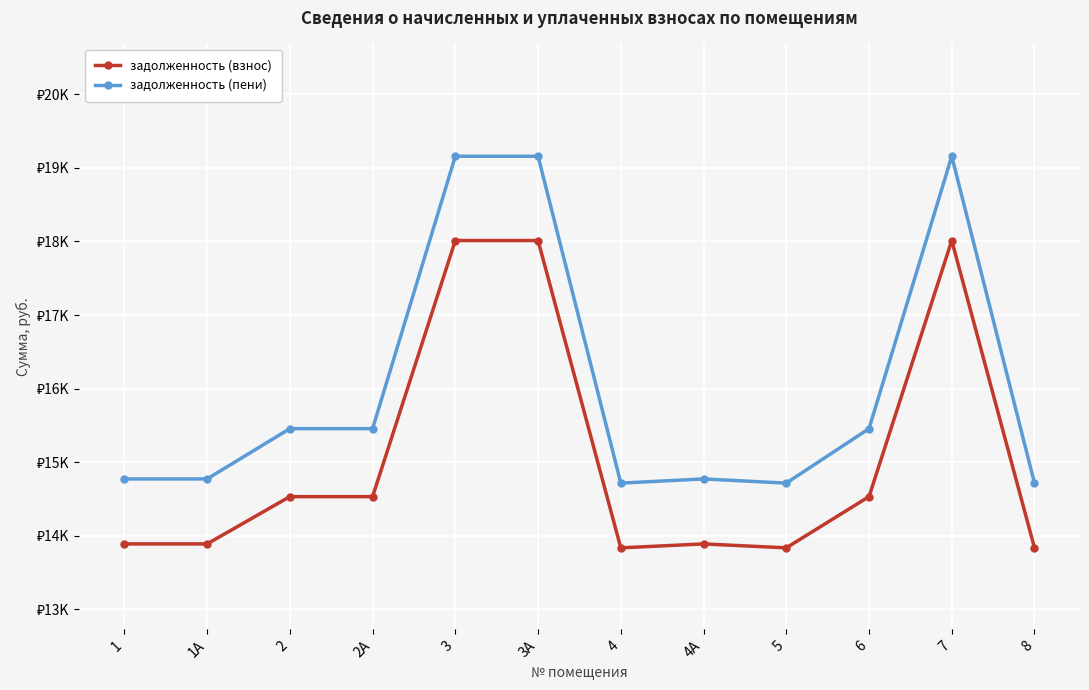

What are all the series names shown in the legend?

задолженность (взнос), задолженность (пени)